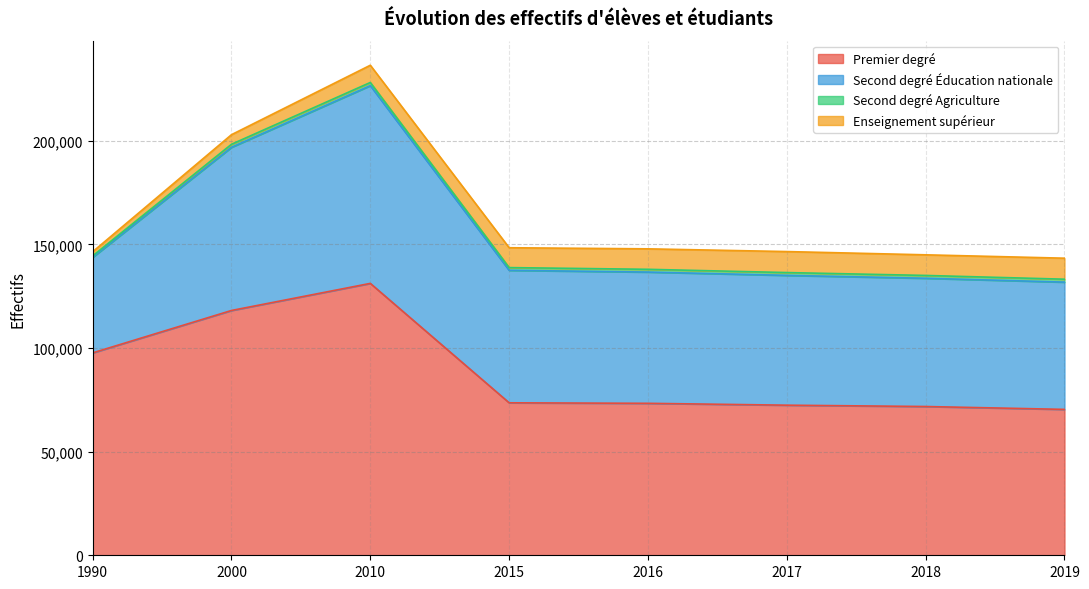

What is the difference between the highest and lowest values at 2018?

70420